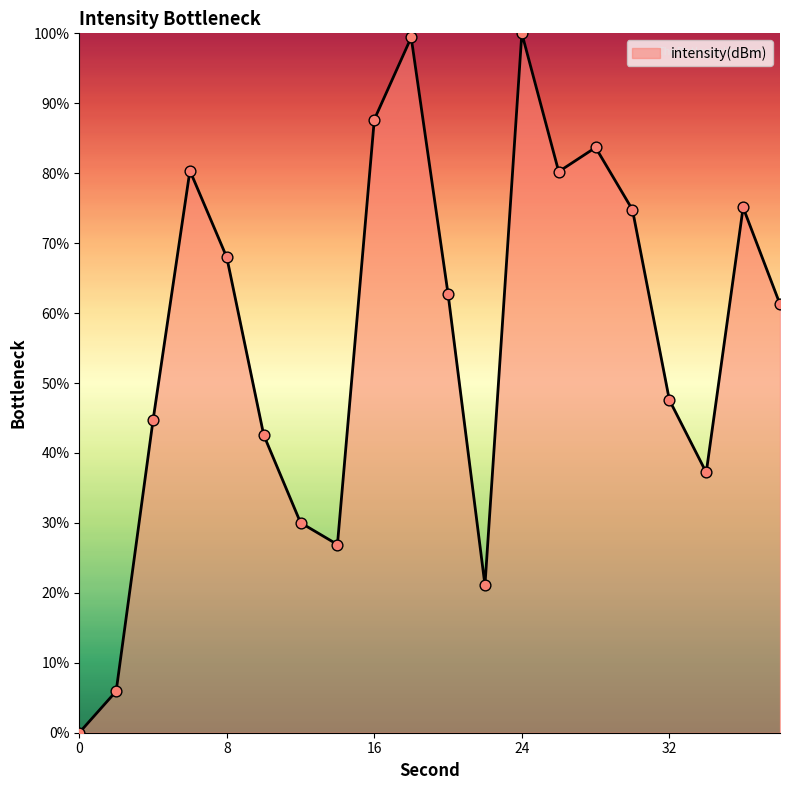

What is the maximum value shown in the chart?

100.0